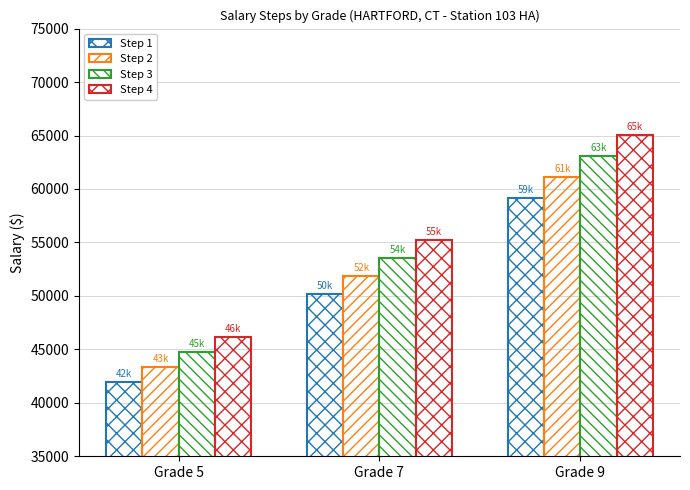

Does the chart contain stacked bars?

No